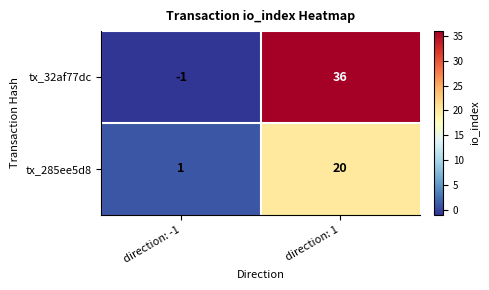

How many distinct data groups are displayed?

2